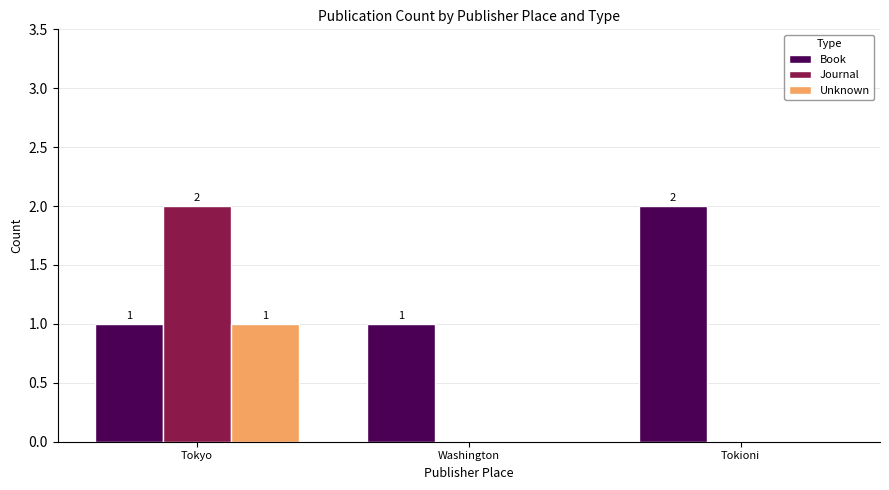

What are all the series names shown in the legend?

Book, Journal, Unknown